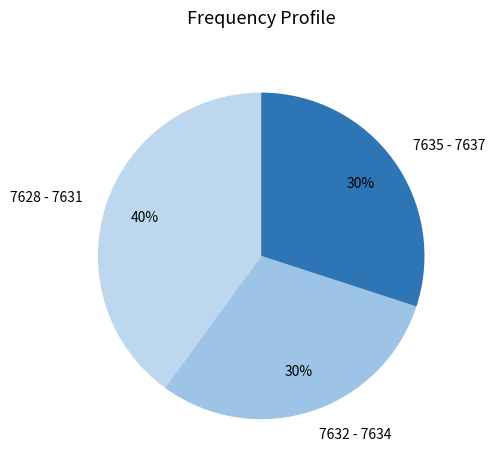

How many slices are in this pie chart?

3